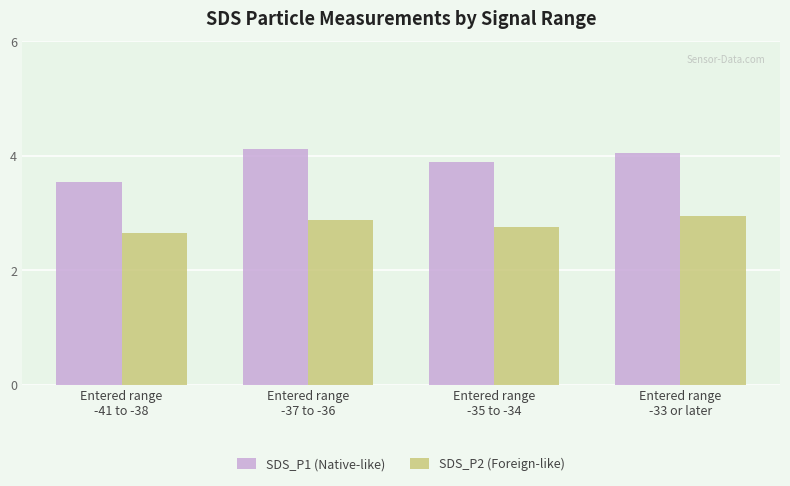

What is the sum of all SDS_P1 (Native-like) values?

15.6